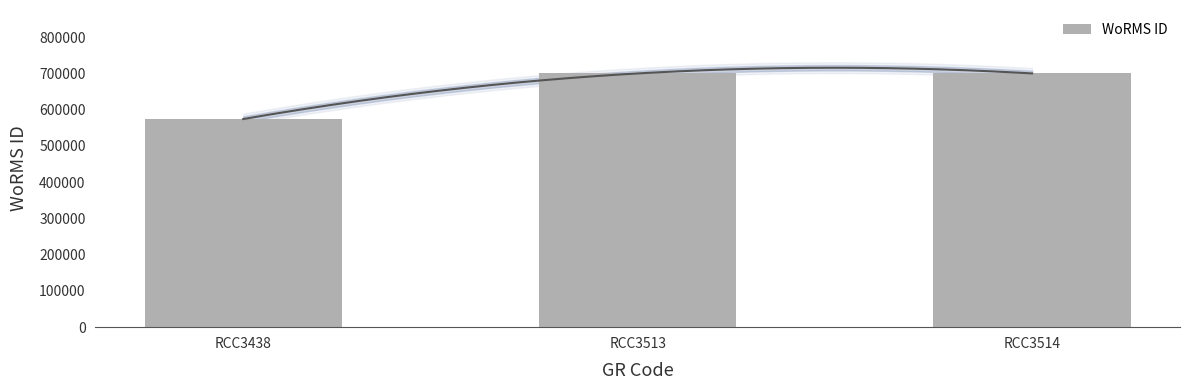

Read the value at RCC3513, to the nearest 10.

699620